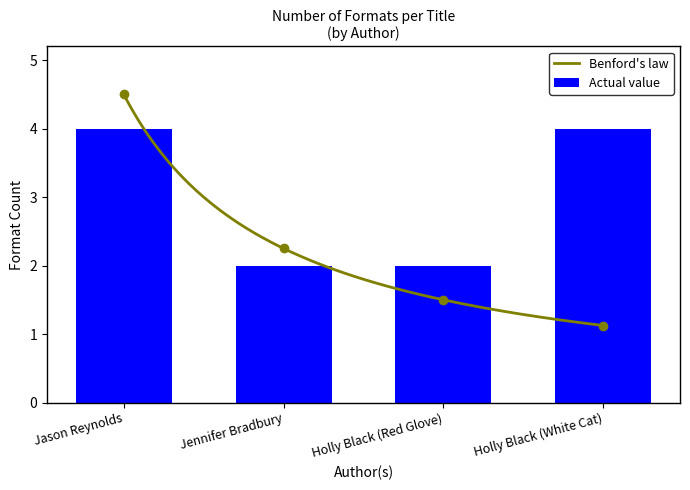

What is the change in value from Jason Reynolds to Jennifer Bradbury?

-2